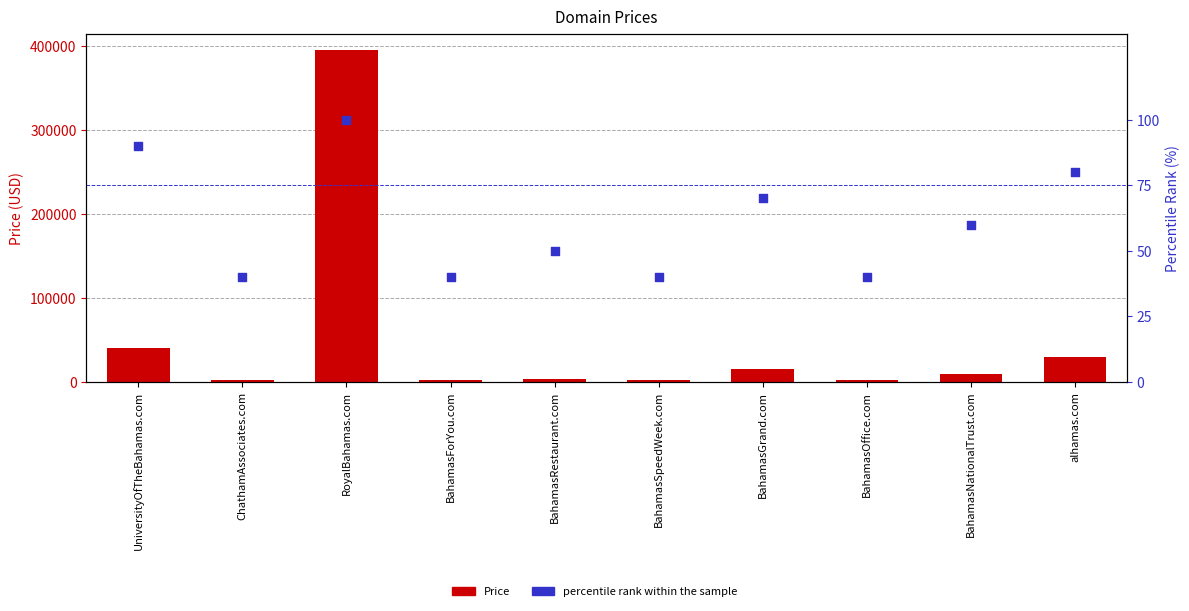

Which series contains the highest Y value?

Price